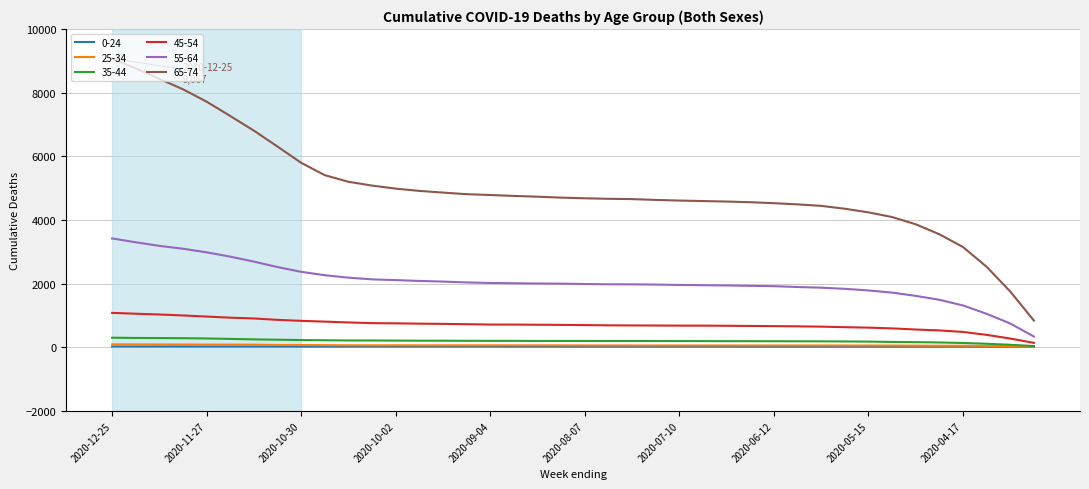

How many lines are shown in the chart?

6